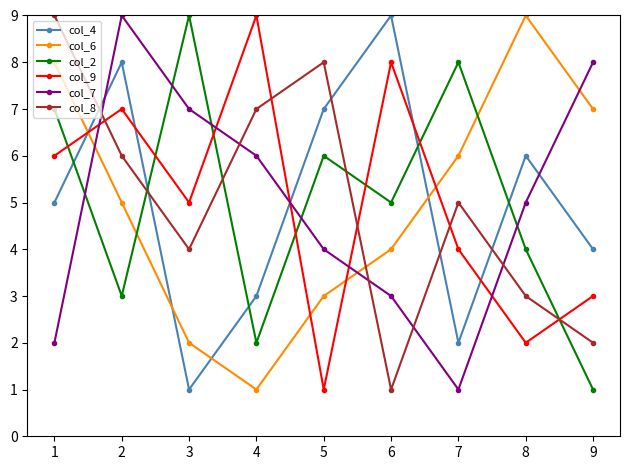

What is the value of the col_7 point at the 6th from the left?

3